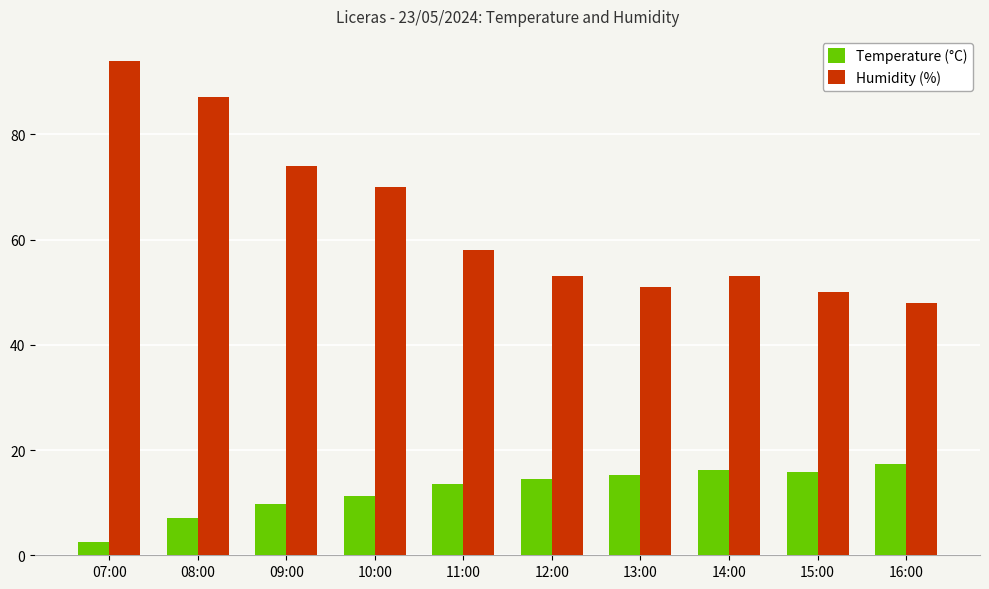

At how many categories does at least one series exceed 30?

10